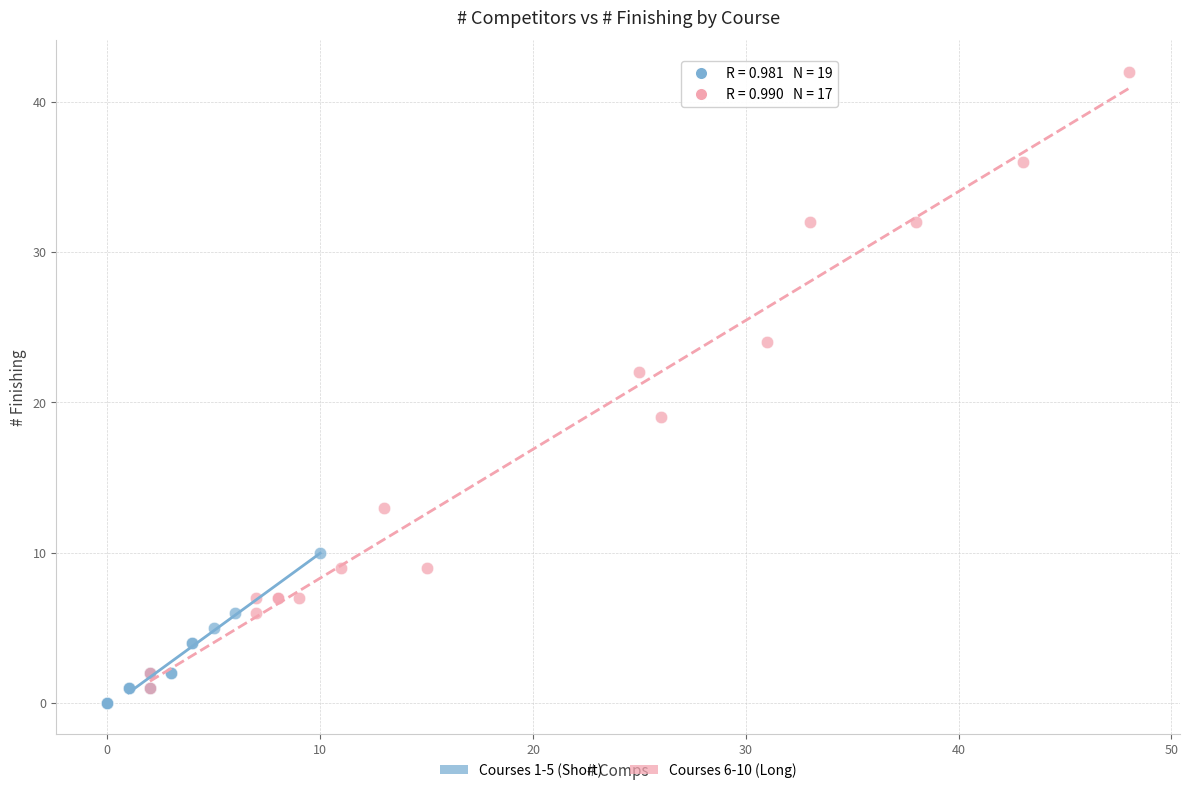

Which series has the largest Y range (max minus min)?

Courses 6-10 (Long)